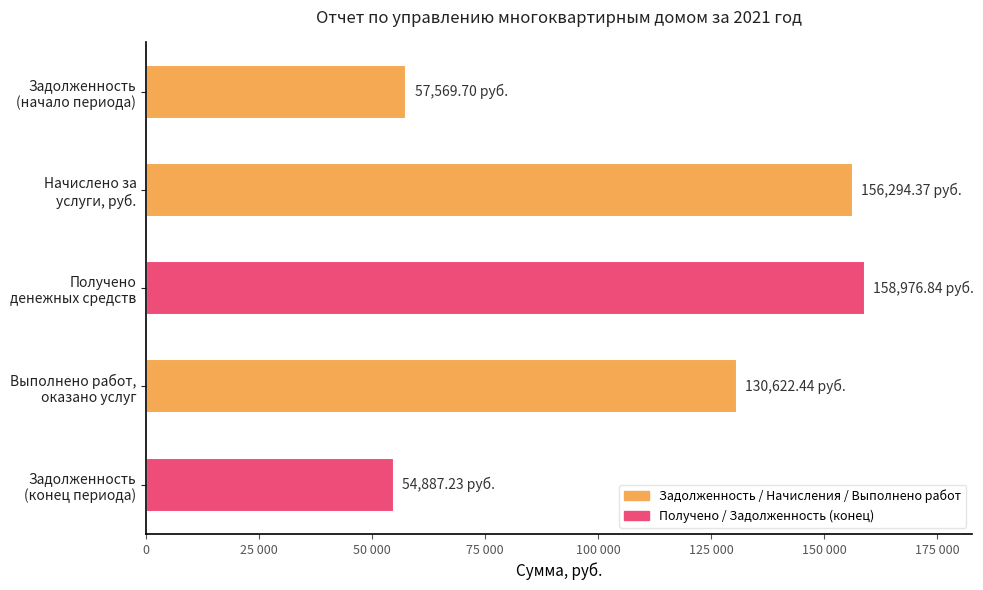

What is the sum of all values?

558350.6